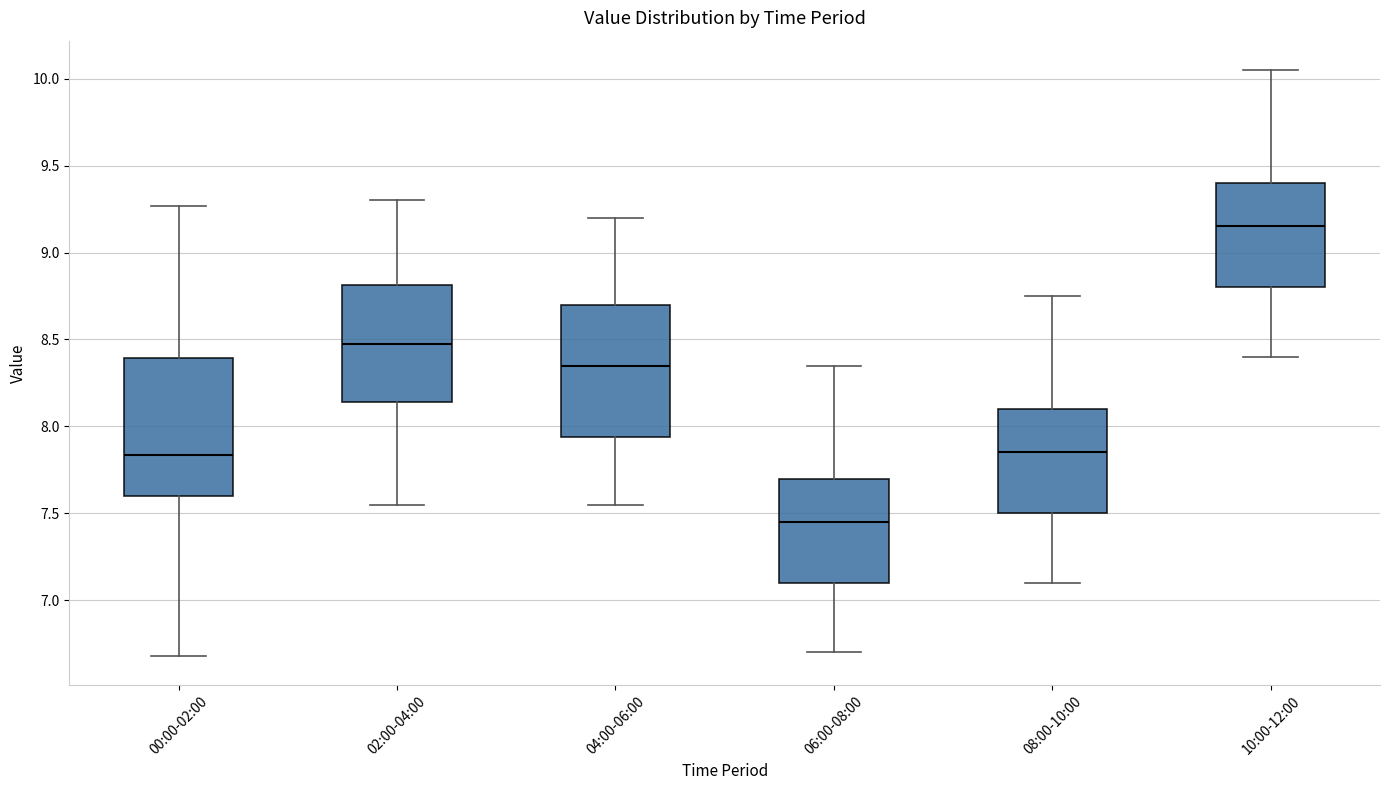

Reading left to right, read every box against the y-axis: the position of its median line, the range the box covers, and the ends of its whiskers. The values are not printed on the chart, so give them approximately, as read against the axis.

00:00-02:00: median 7.85, box 7.60 to 8.40, whiskers 6.70 to 9.25
02:00-04:00: median 8.50, box 8.15 to 8.80, whiskers 7.55 to 9.30
04:00-06:00: median 8.35, box 7.95 to 8.70, whiskers 7.55 to 9.20
06:00-08:00: median 7.45, box 7.10 to 7.70, whiskers 6.70 to 8.35
08:00-10:00: median 7.85, box 7.50 to 8.10, whiskers 7.10 to 8.75
10:00-12:00: median 9.15, box 8.80 to 9.40, whiskers 8.40 to 10.05